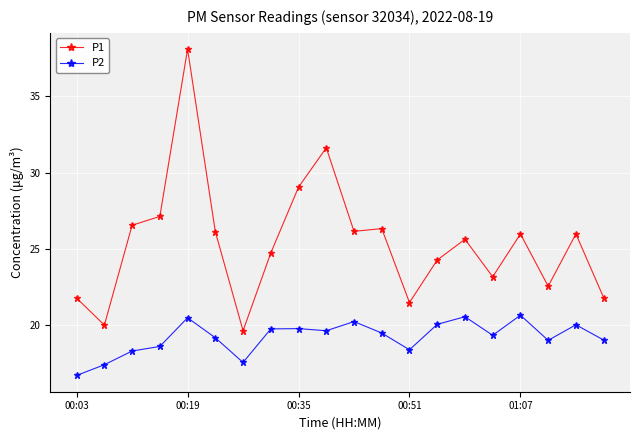

Does the chart have visible grid lines?

Yes